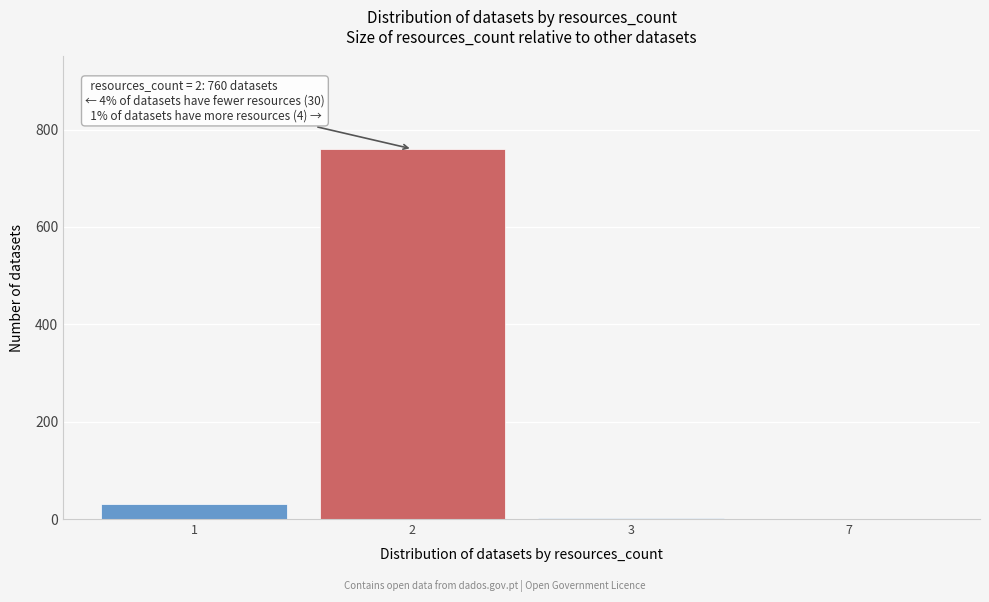

Is it true that the value at 2 is 760?

True